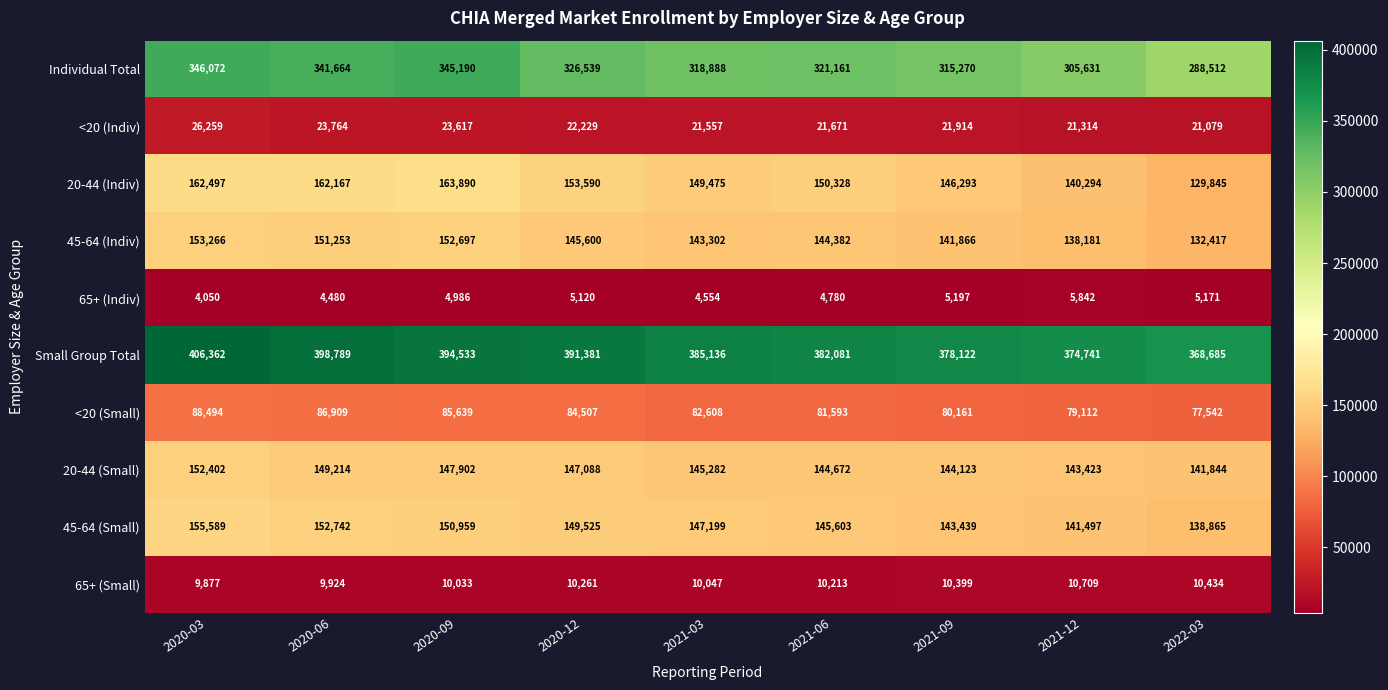

What is the difference between the maximum and minimum values in the <20 (Small) series?

10952